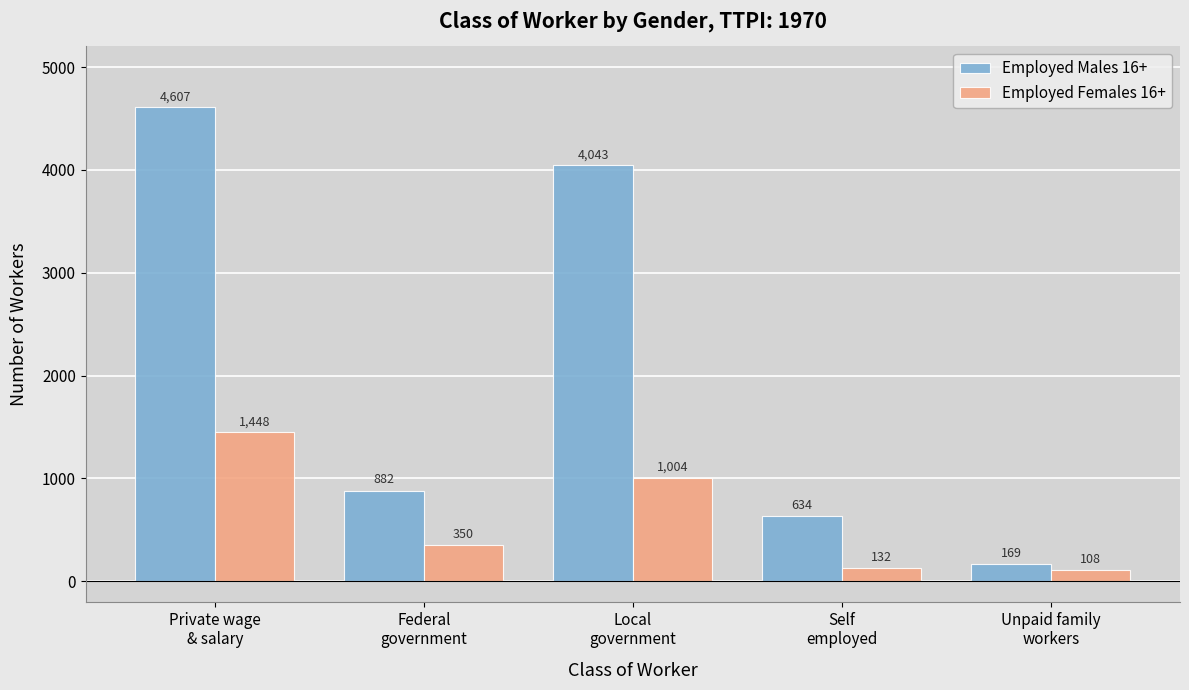

Reading left to right, transcribe all the data shown in this chart.

Employed Males 16+: Private wage
& salary=4607	Federal
government=882	Local
government=4043	Self
employed=634	Unpaid family
workers=169
Employed Females 16+: Private wage
& salary=1448	Federal
government=350	Local
government=1004	Self
employed=132	Unpaid family
workers=108